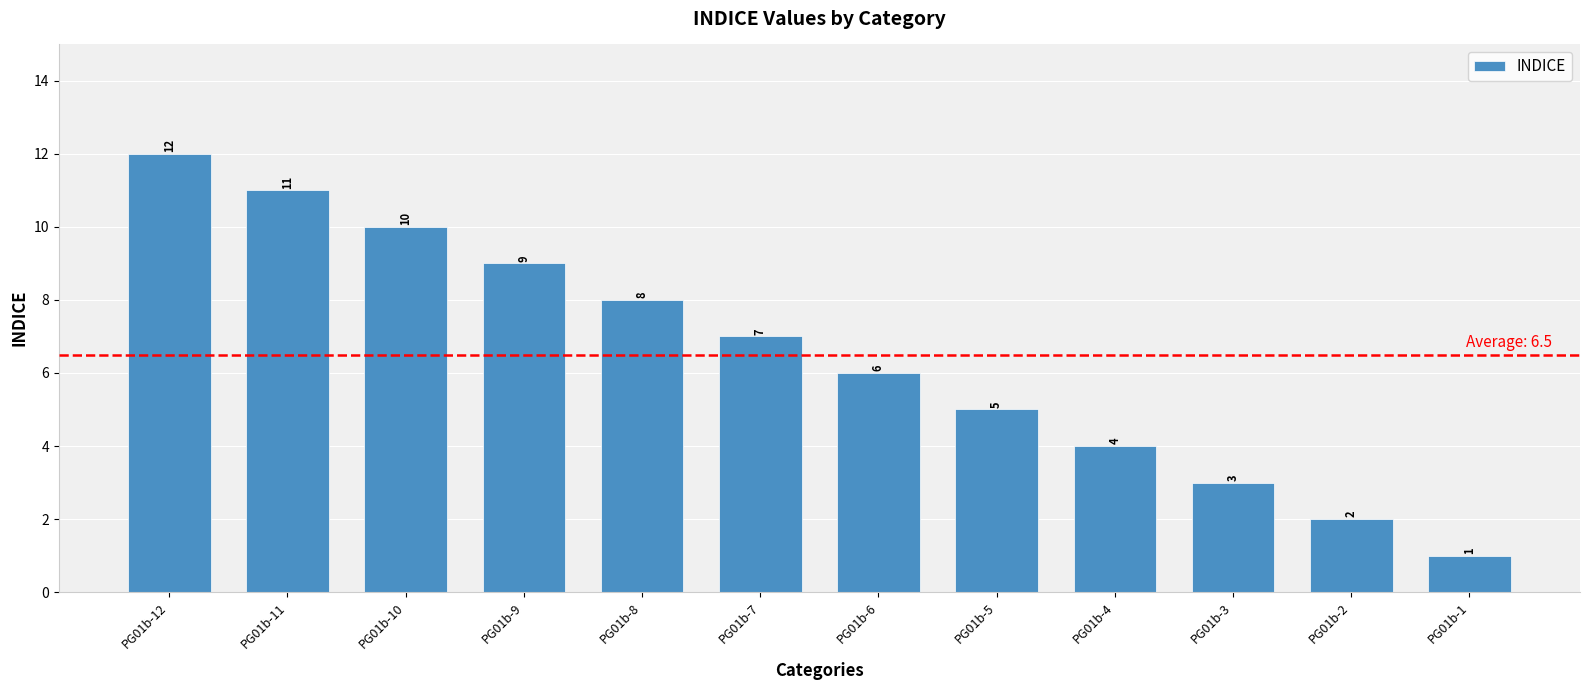

Which has a higher value, PG01b-7 or PG01b-1?

PG01b-7